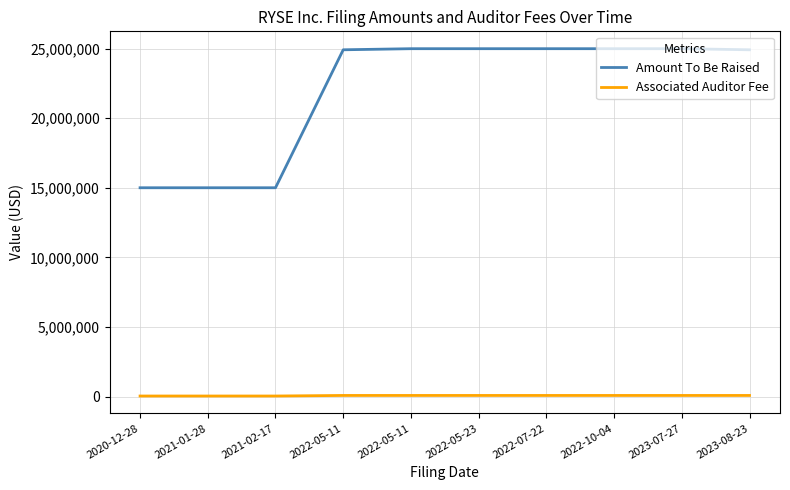

What is the maximum value for Amount To Be Raised?

25000000